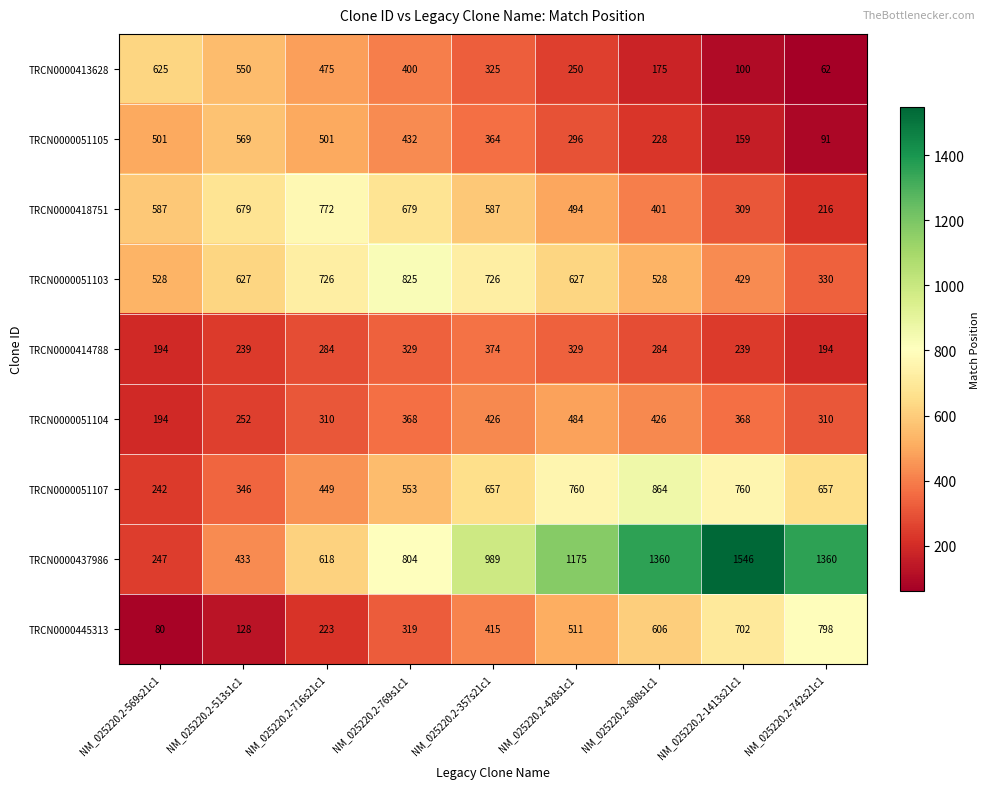

How many TRCN0000414788 values are between 239 and 329?

6